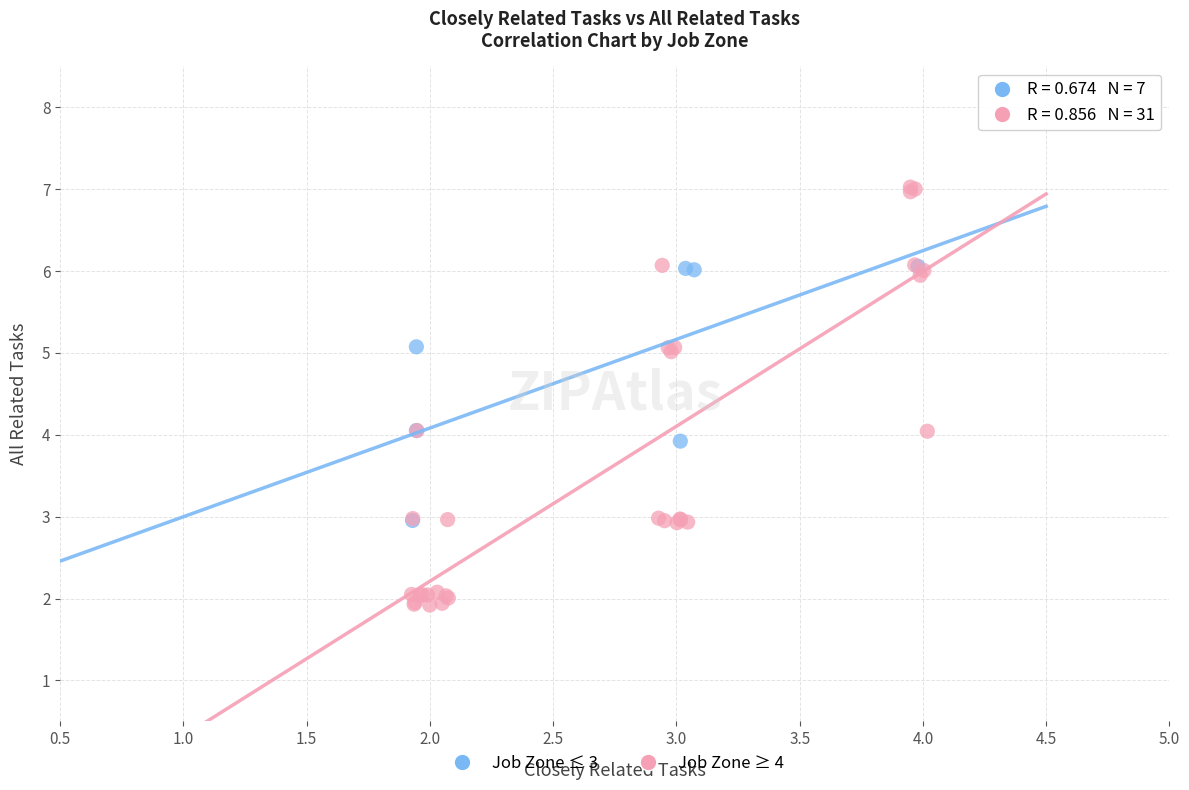

Which series has the largest Y range (max minus min)?

Job Zone ≥ 4